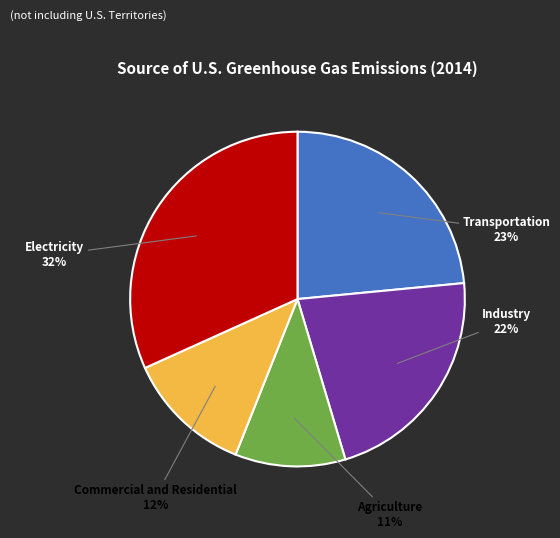

To the nearest percent, what is the difference between the largest and smallest slice percentages?

21%